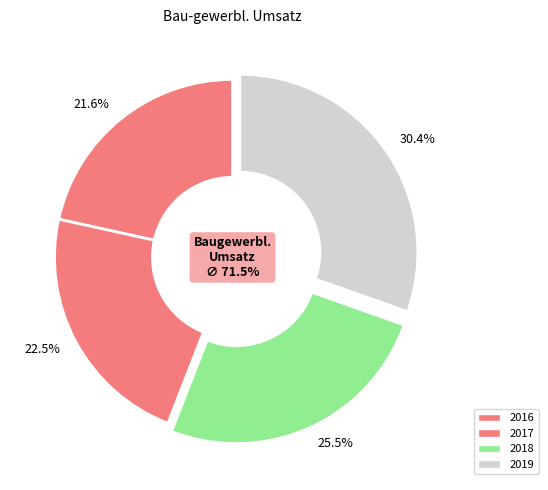

Does 2019 represent more than half of the total?

No